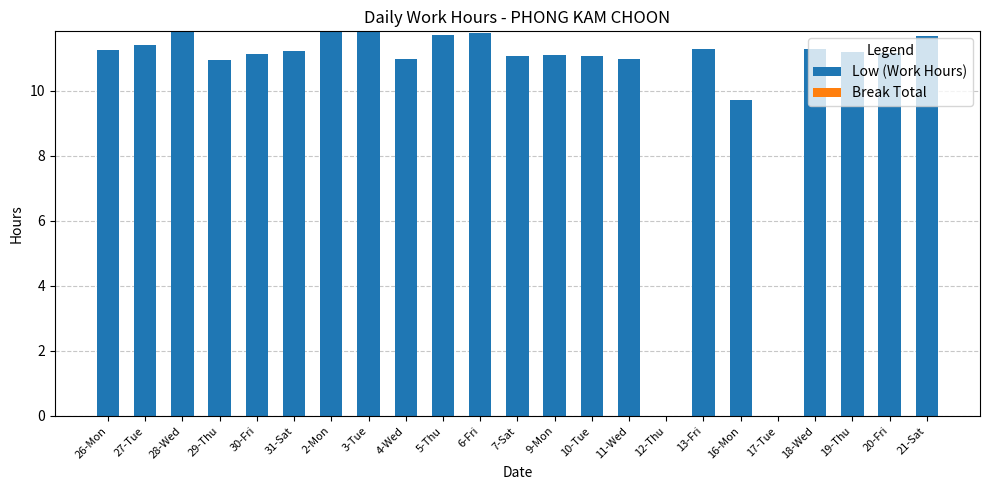

Where is the data nearest to the value 5?

16-Mon